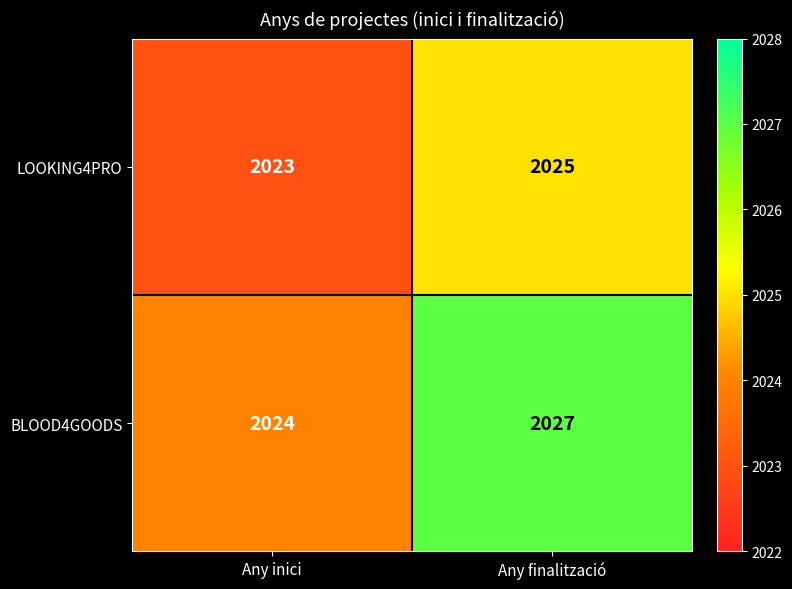

How many data points in LOOKING4PRO are less than 2025?

1